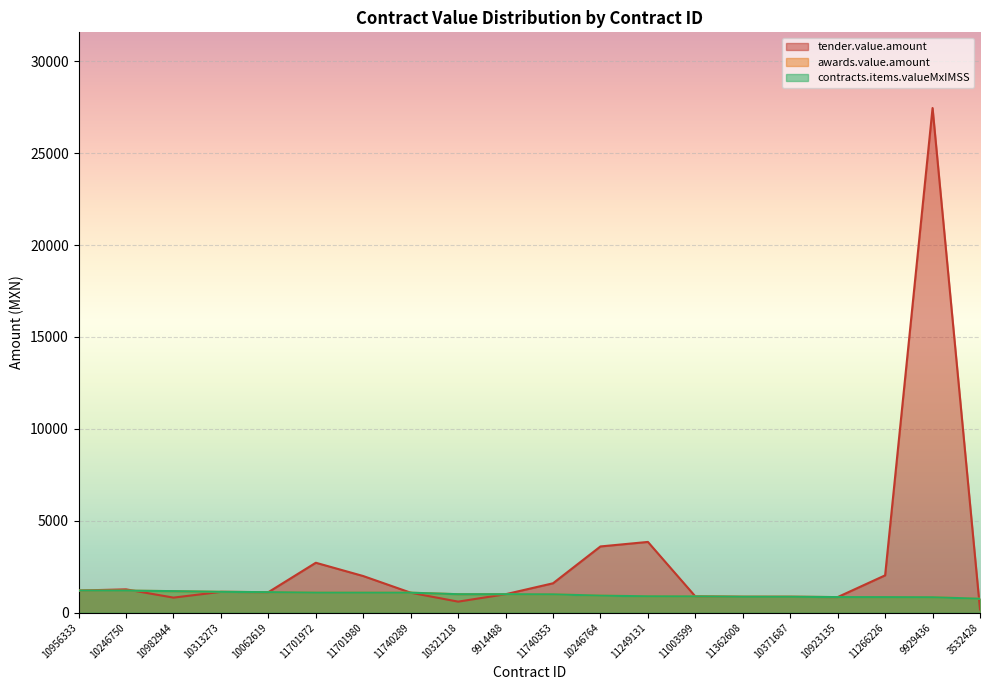

How many times do contracts.items.valueMxIMSS and tender.value.amount cross each other?

2